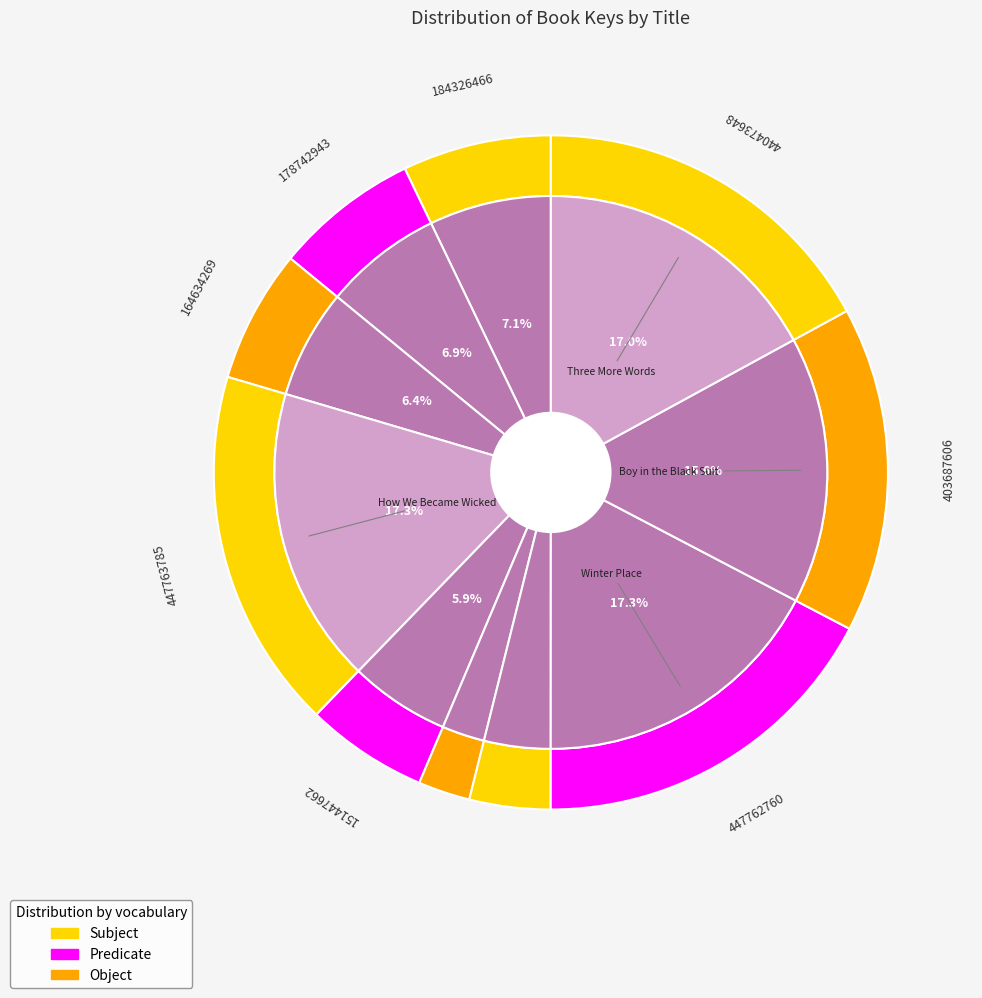

To the nearest percent, what is the average slice percentage?

10%